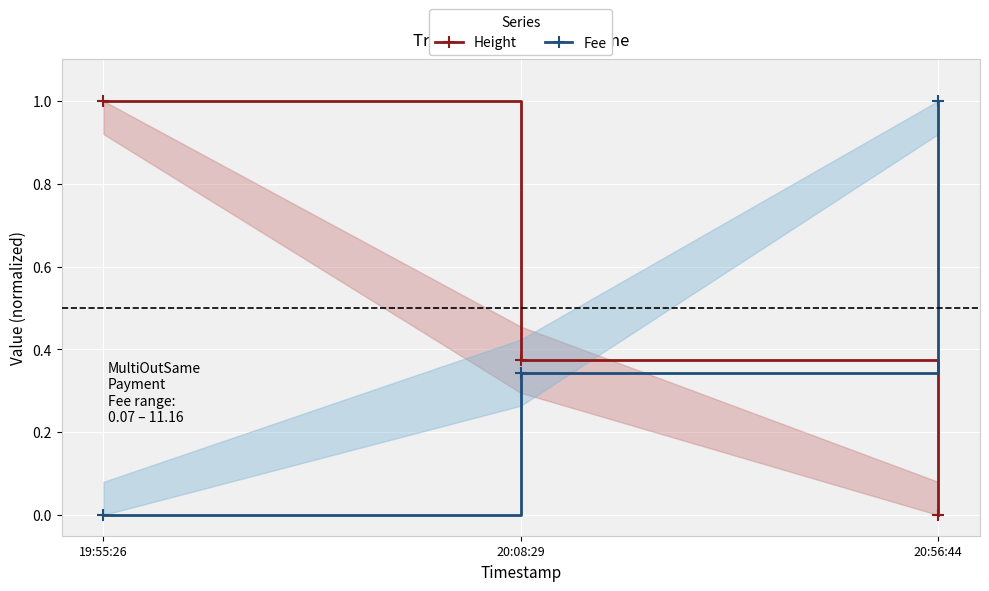

Rank the categories by Height value from highest to lowest.

19:55:26, 20:08:29, 20:56:44